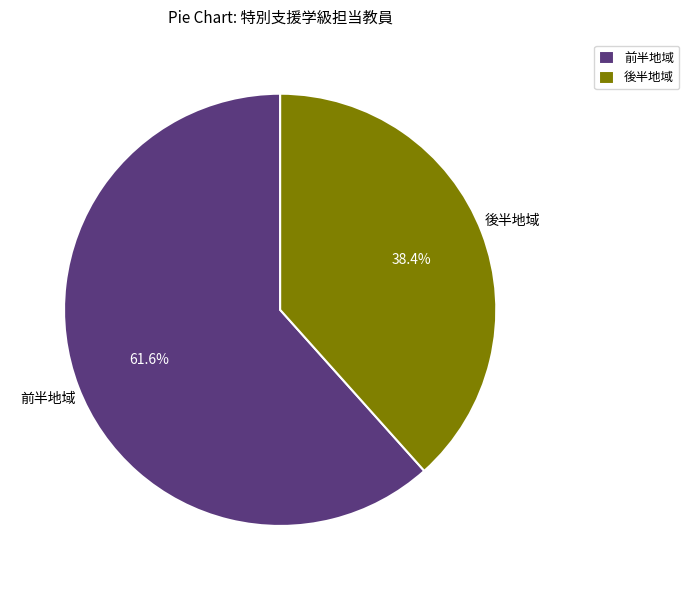

Do 後半地域 and 前半地域 together represent more than half of the pie?

Yes